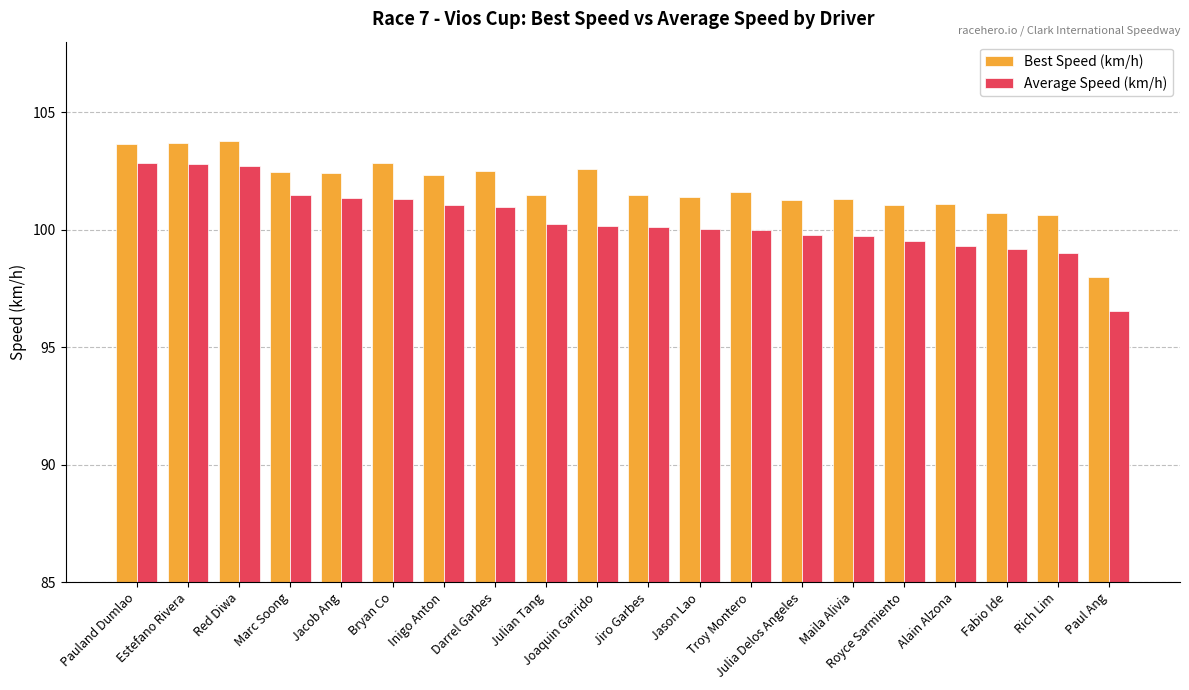

At Bryan Co, list the series in order from largest to smallest.

Best Speed (km/h), Average Speed (km/h)